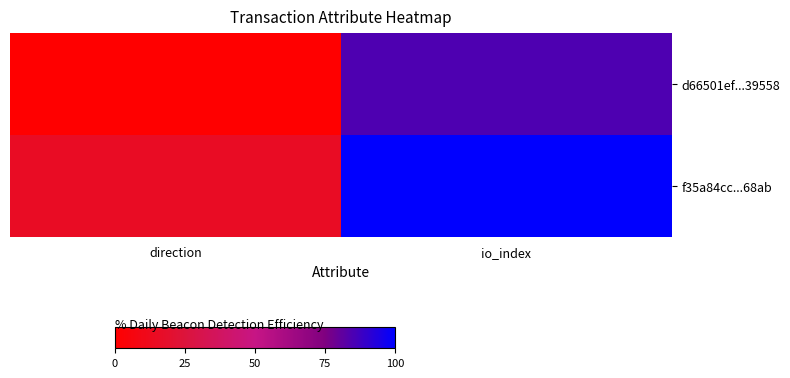

Rank the series by their maximum value, from lowest to highest.

d66501ef...39558, f35a84cc...68ab